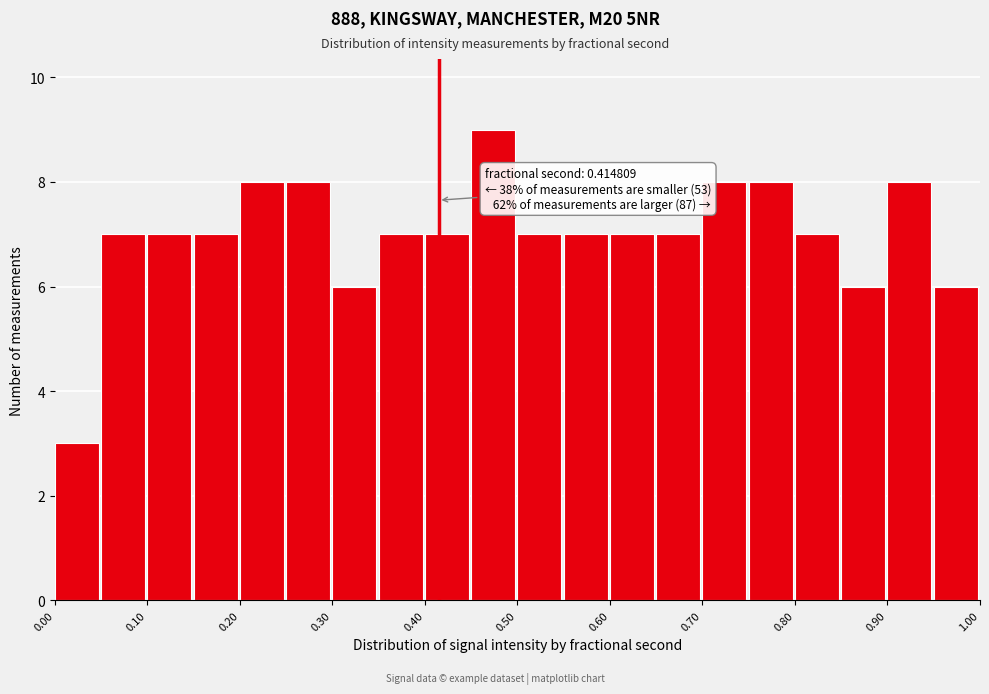

Which range on the x-axis has the tallest bar?

0.45 to 0.50